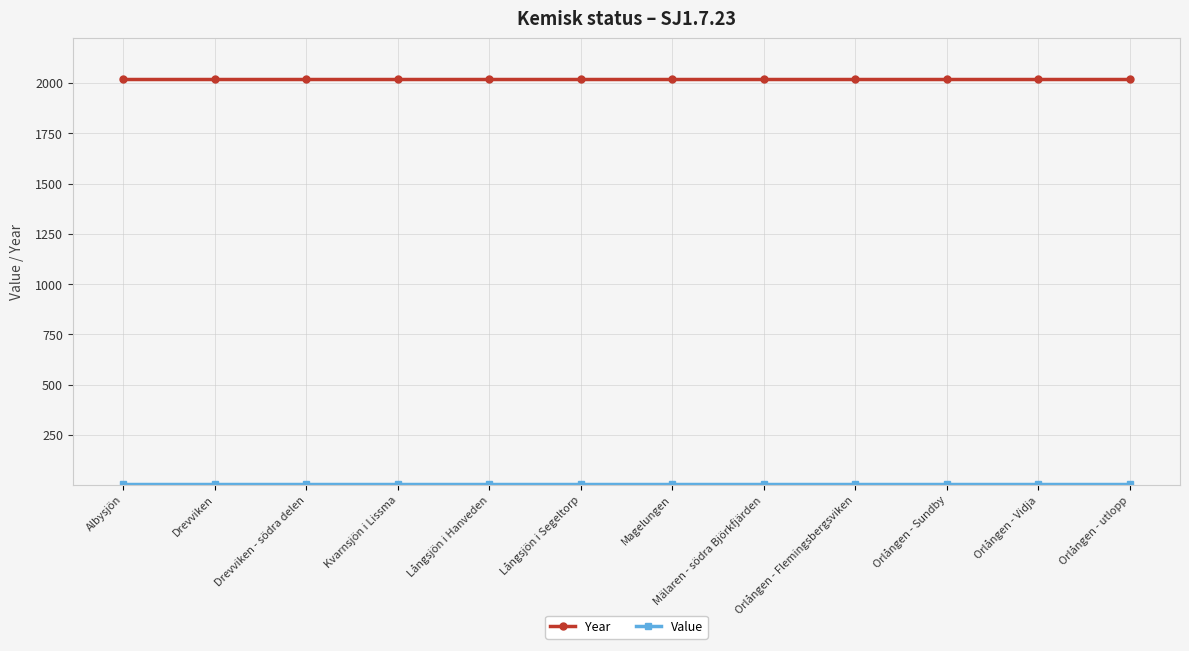

Does the chart display data point markers on the line(s)?

Yes